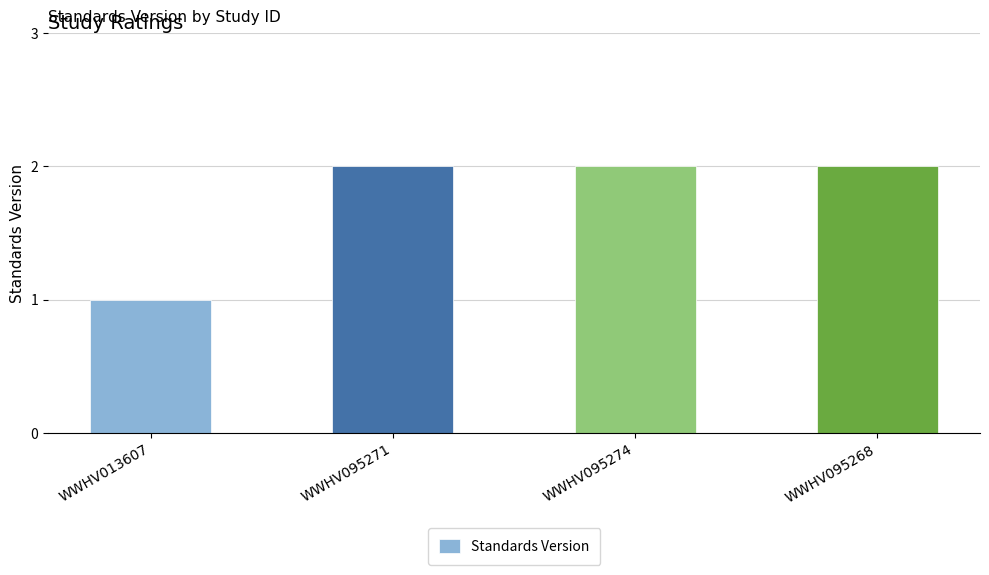

What position from the right is WWHV013607?

4